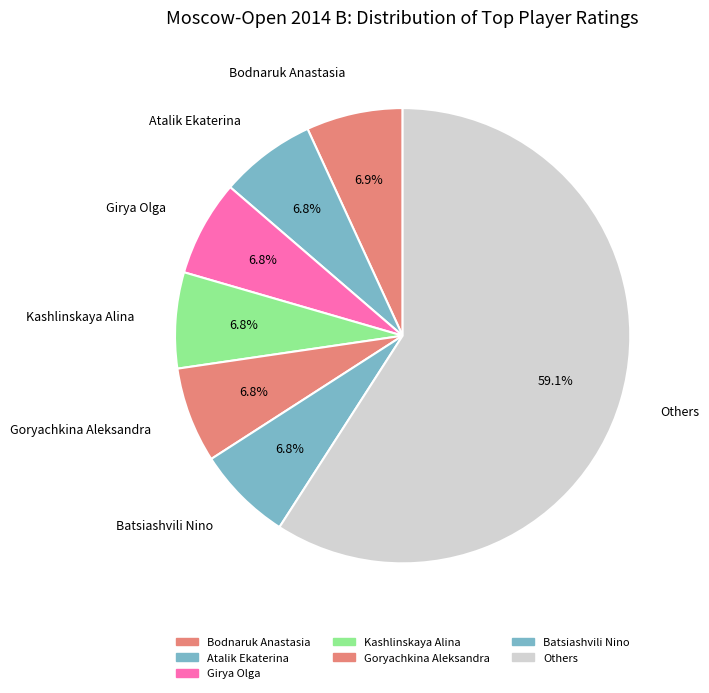

Which slice is the largest?

Others